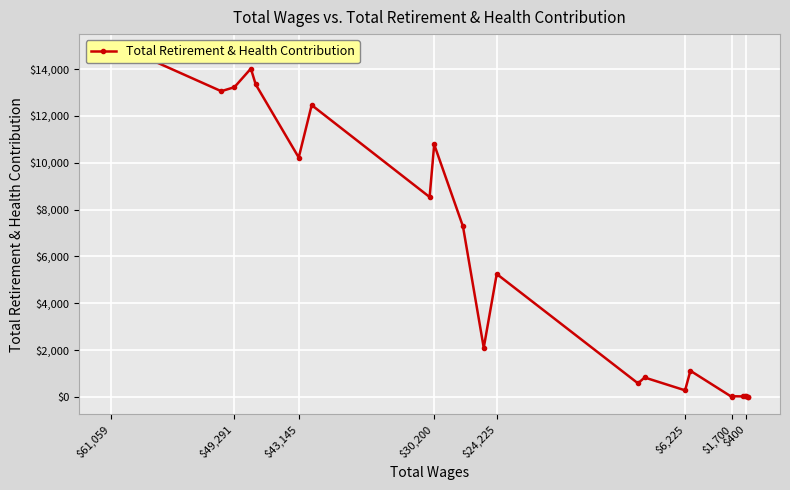

How many categories are shown in the chart?

24